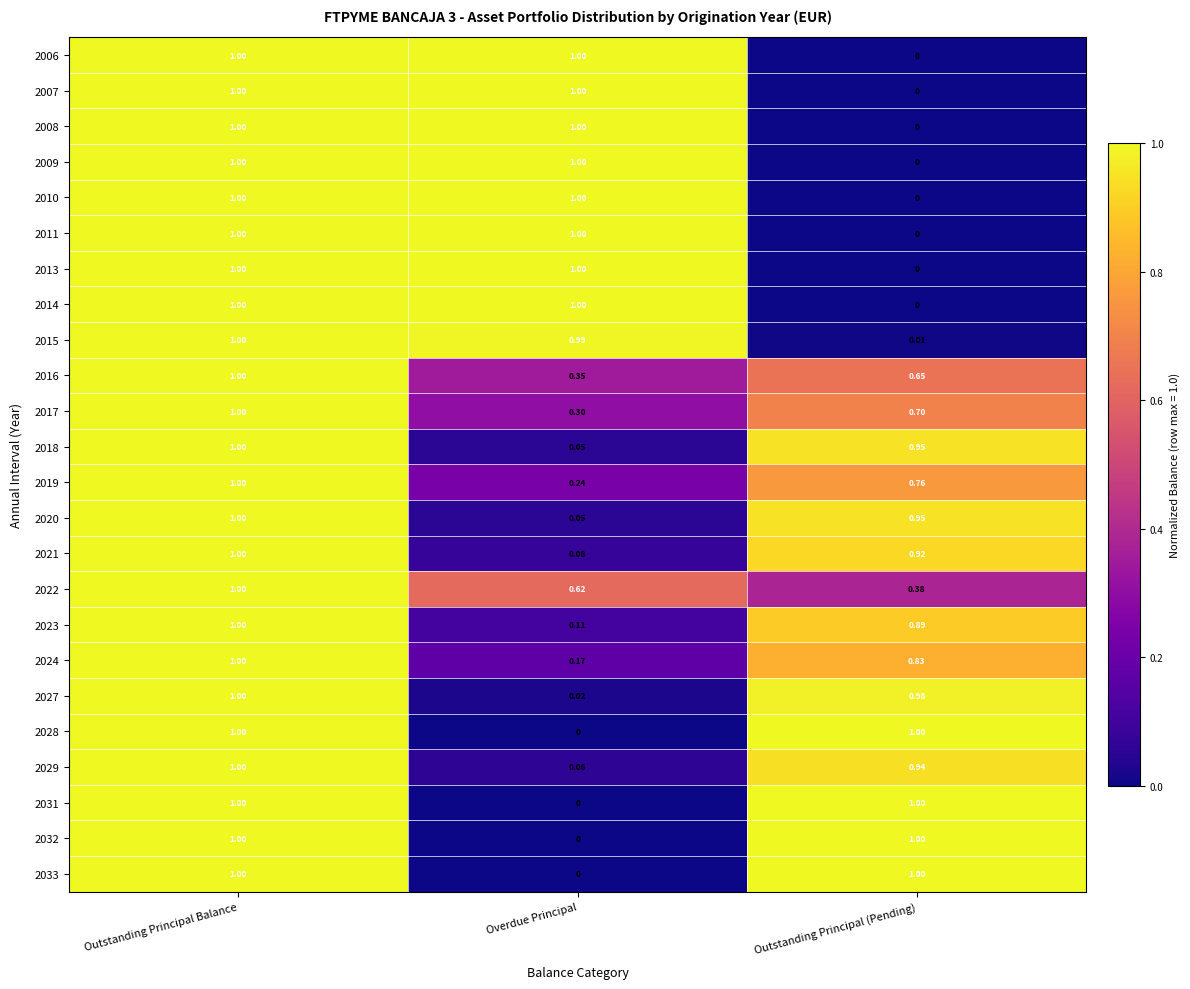

How many categories are shown in the chart?

3